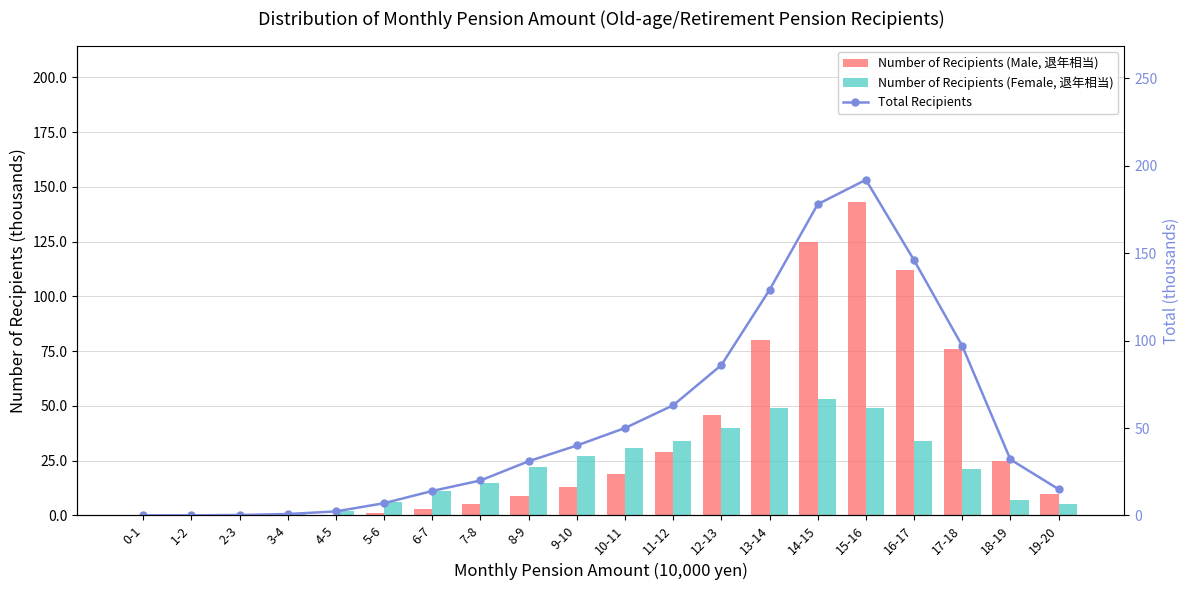

What is the maximum value for Number of Recipients (Male, 退年相当)?

143.0